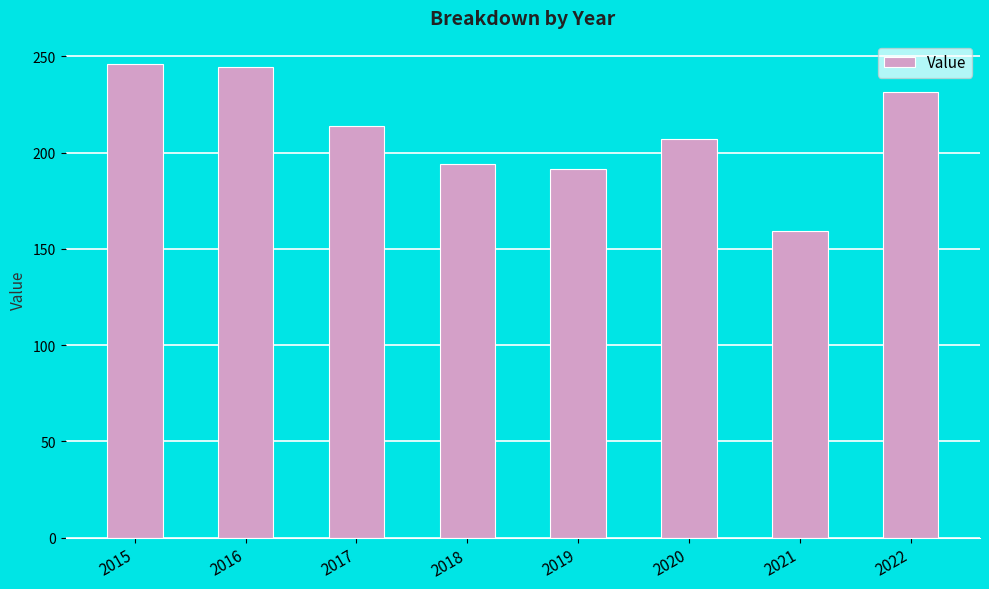

What is the difference between the second highest and second lowest values?

53.1